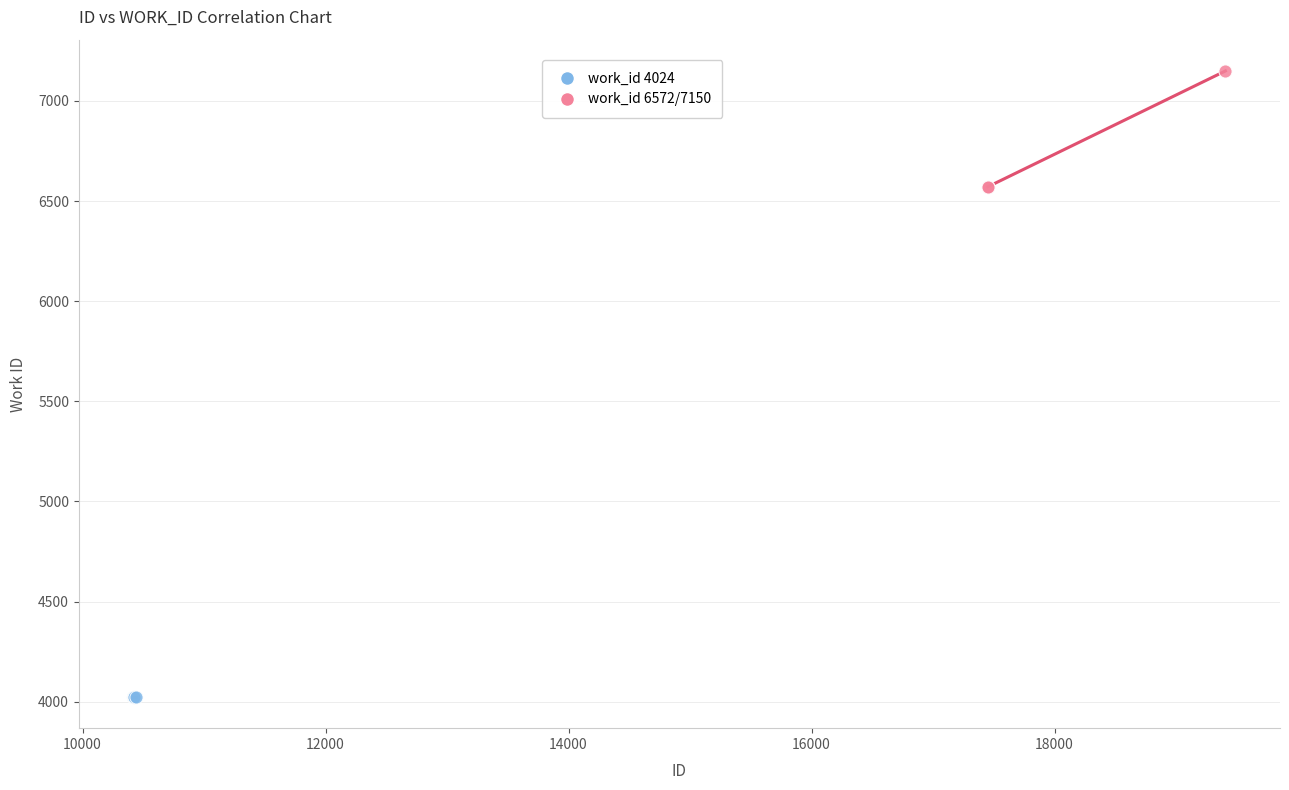

Which series reaches the minimum Y coordinate?

work_id 4024